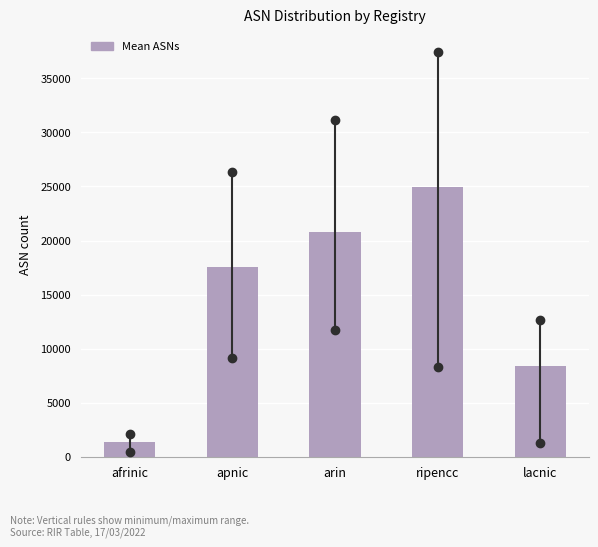

Reading right to left, list all the values displayed in this chart.

lacnic=8414.0	ripencc=24978.0	arin=20770.7	apnic=17548.0	afrinic=1396.7